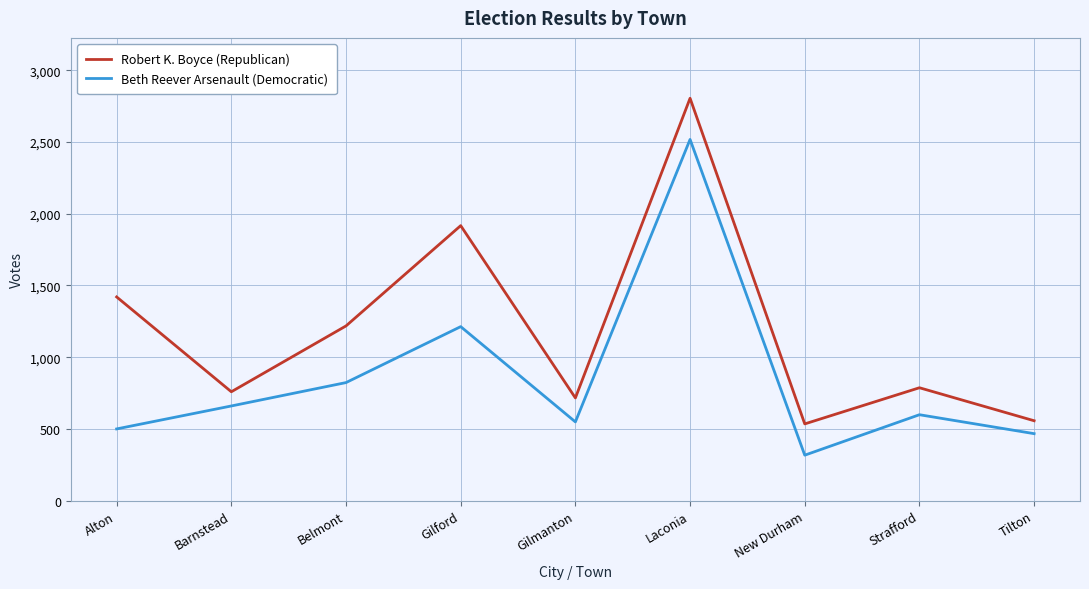

The Robert K. Boyce (Republican) series shows 535 at New Durham. True or false?

True